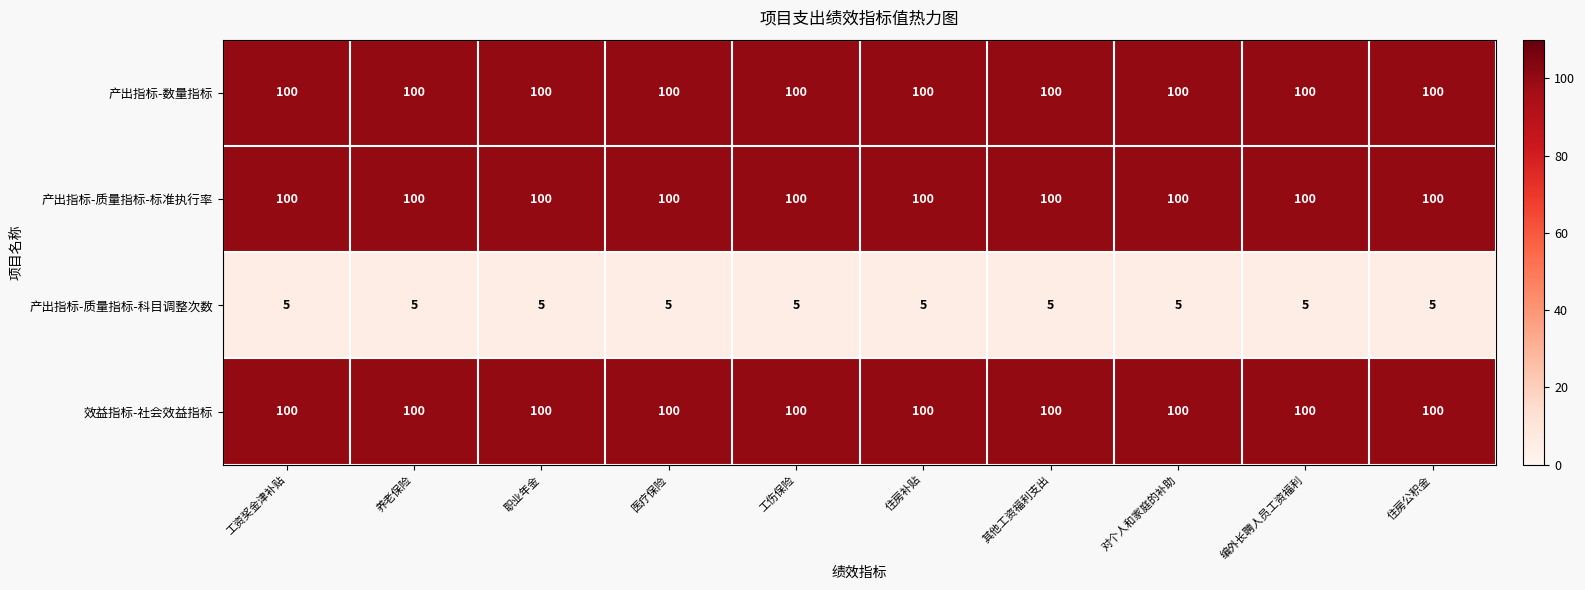

Count the number of data series in this chart.

4